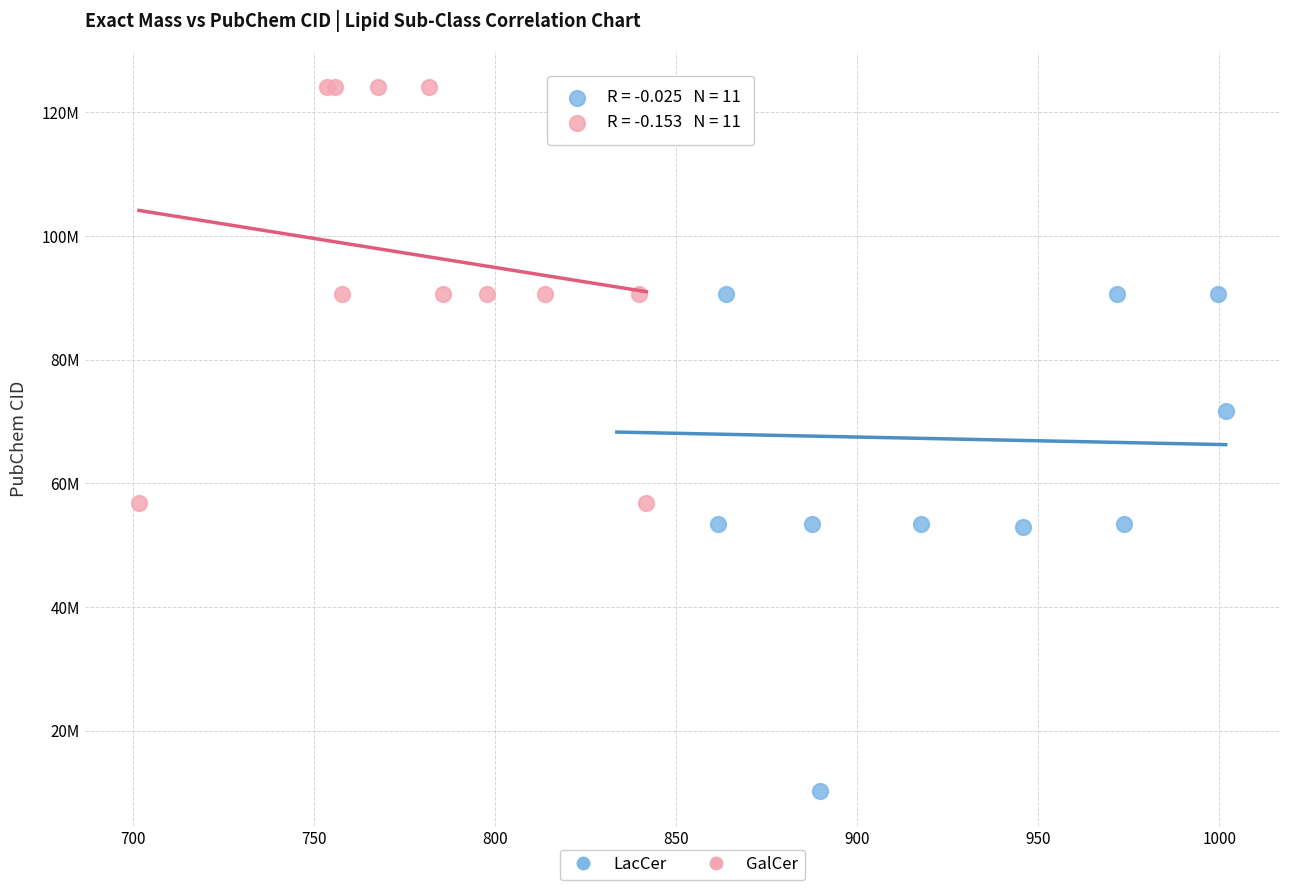

Which series has the largest Y range (max minus min)?

LacCer